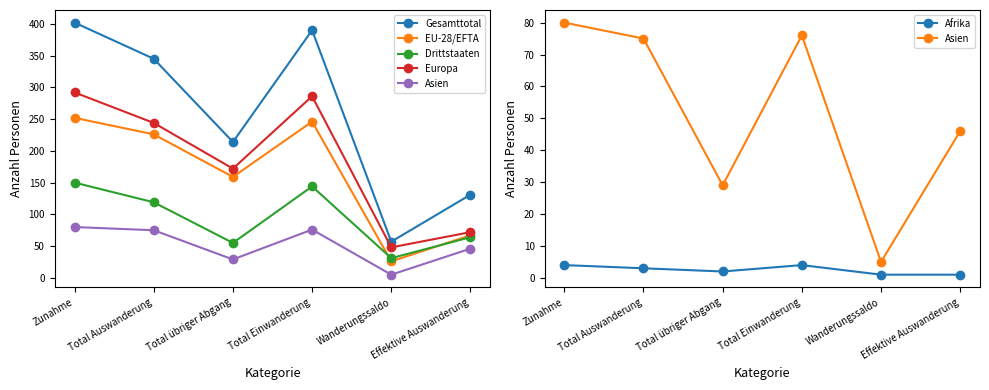

Where does the Gesamttotal series first go above 345?

Zunahme